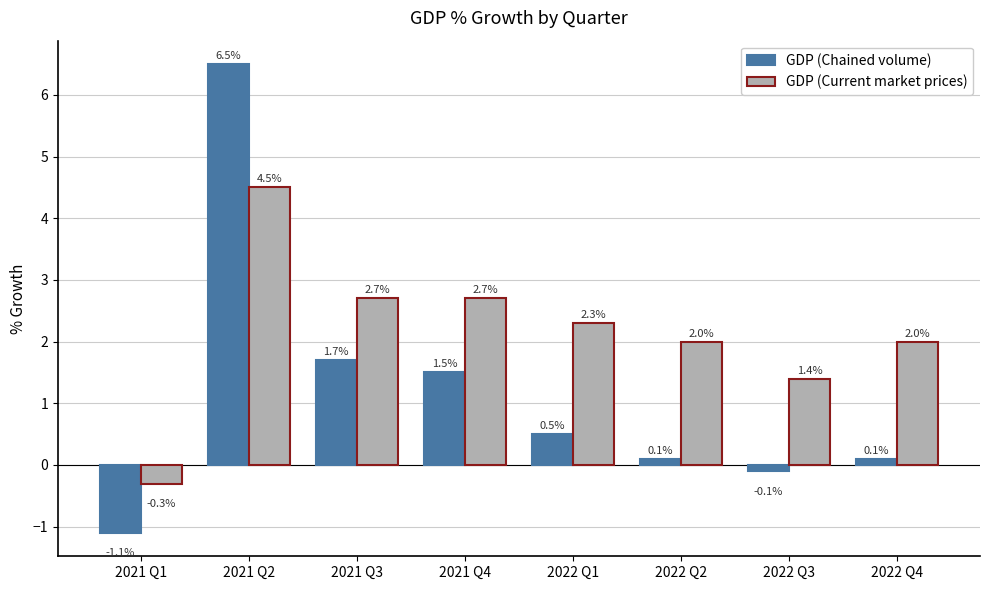

Which category has the lowest value across all series?

2021 Q1